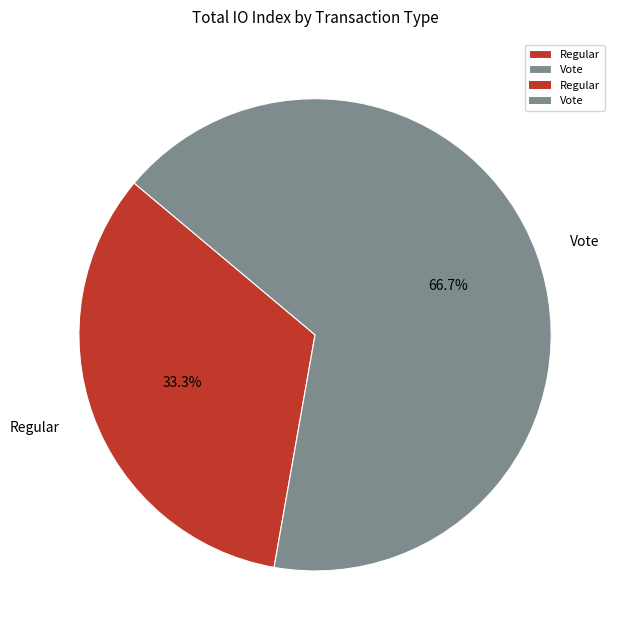

What is the largest slice in the pie chart?

Vote